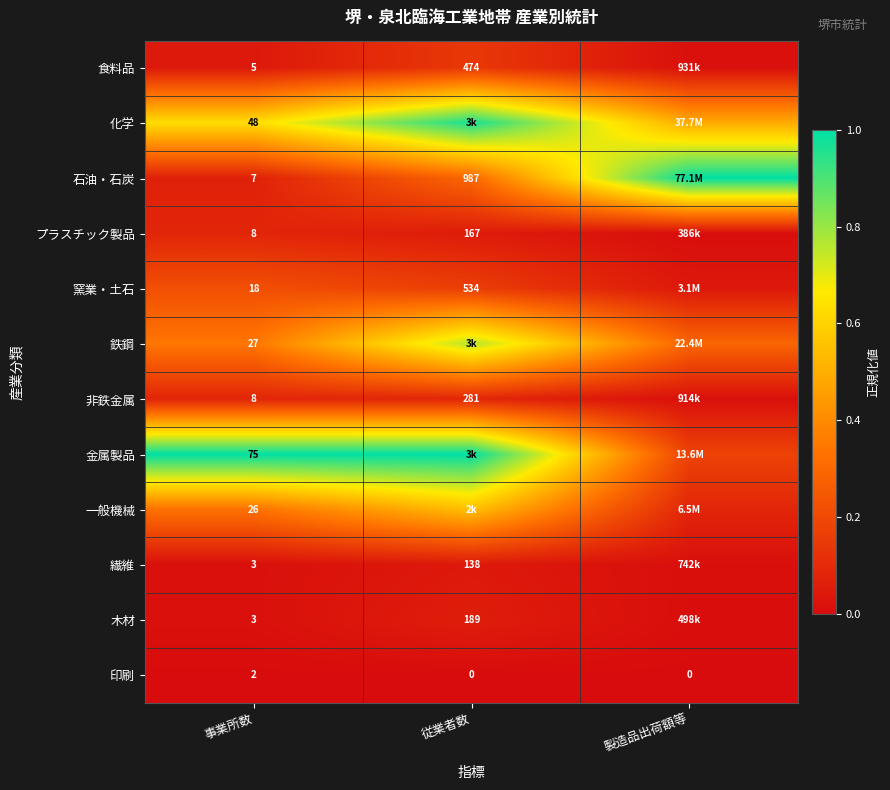

How many categories are shown in the chart?

3